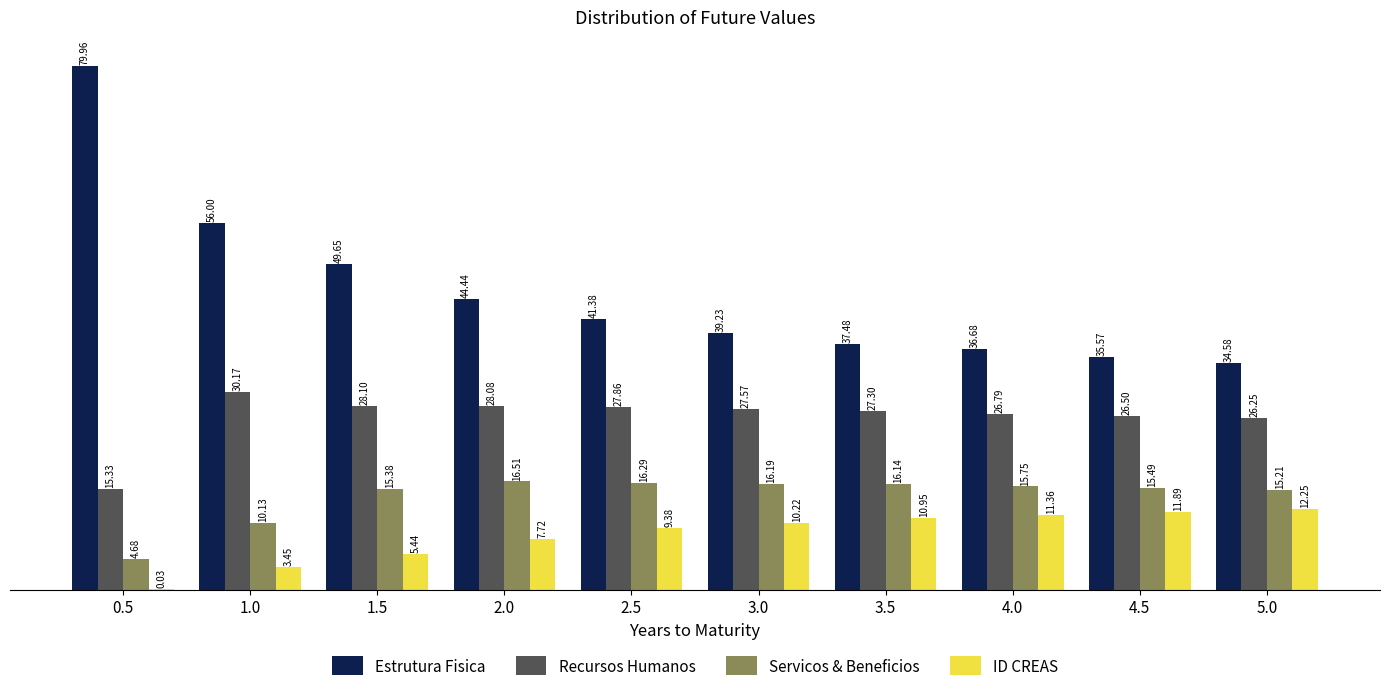

At which label does Estrutura Fisica first exceed 41?

0.5